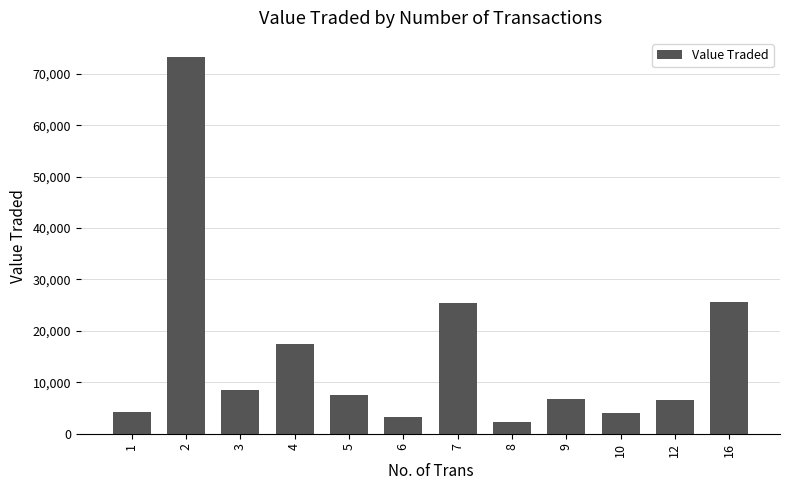

At which label does the data first exceed 7469?

2